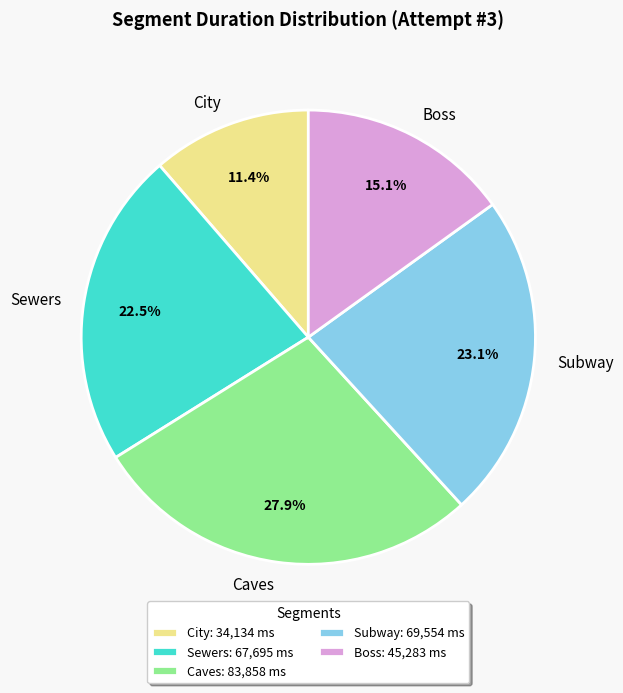

To the nearest percent, what is the combined percentage of Subway and Boss?

38%